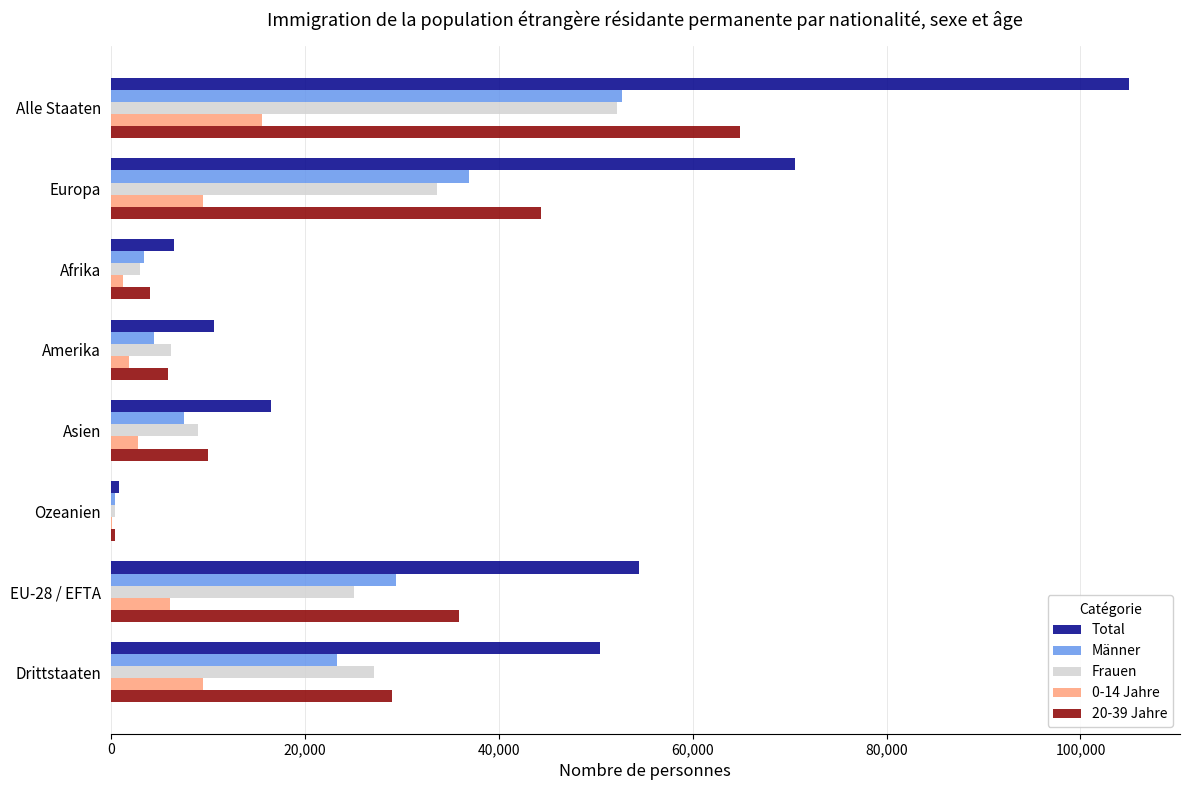

What is the maximum value shown in the chart?

105014